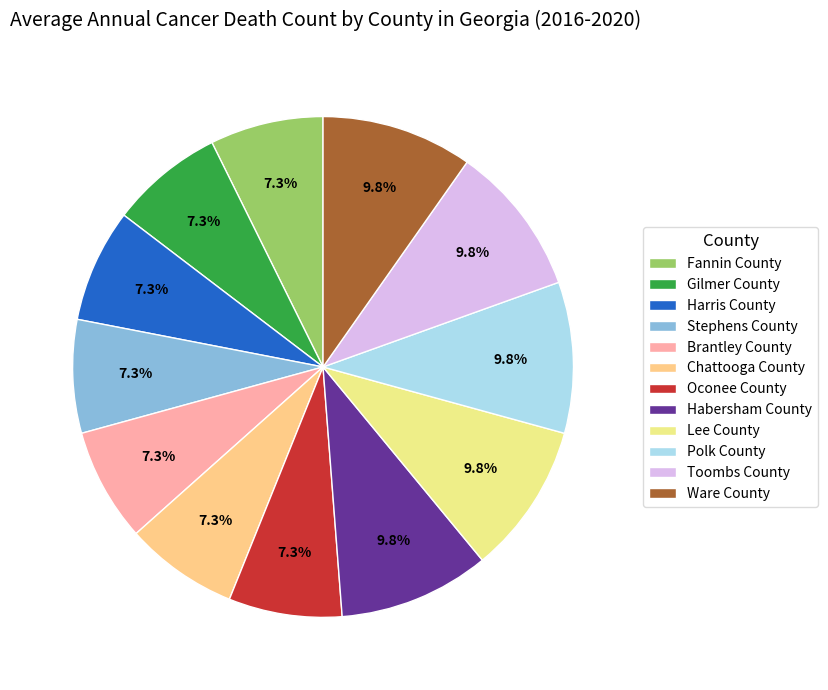

Is it true that Ware County is 10% of the pie?

True